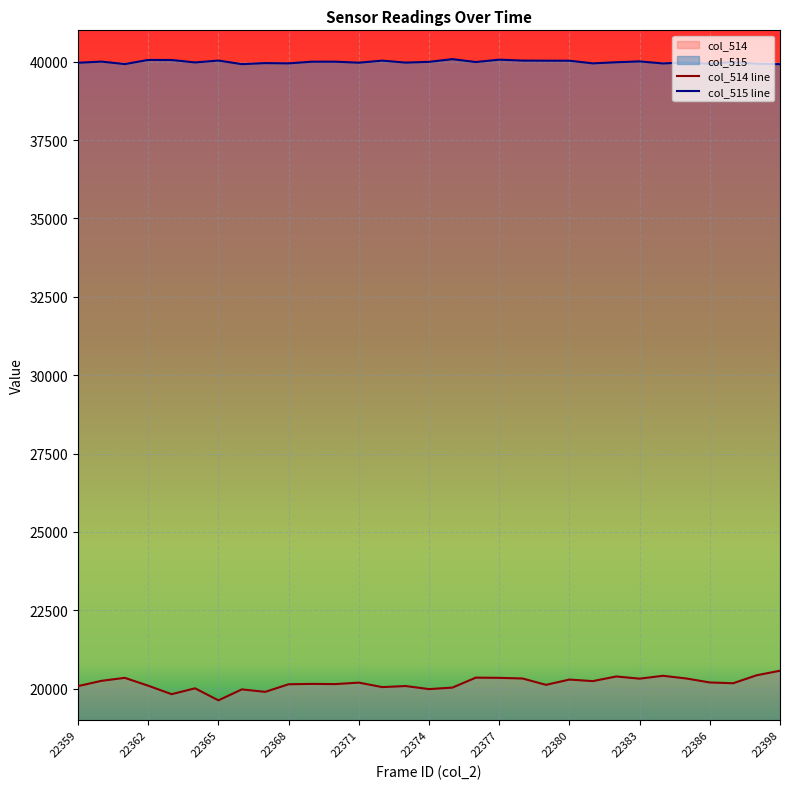

Is it true that col_514 equals 26650 at 22381?

False